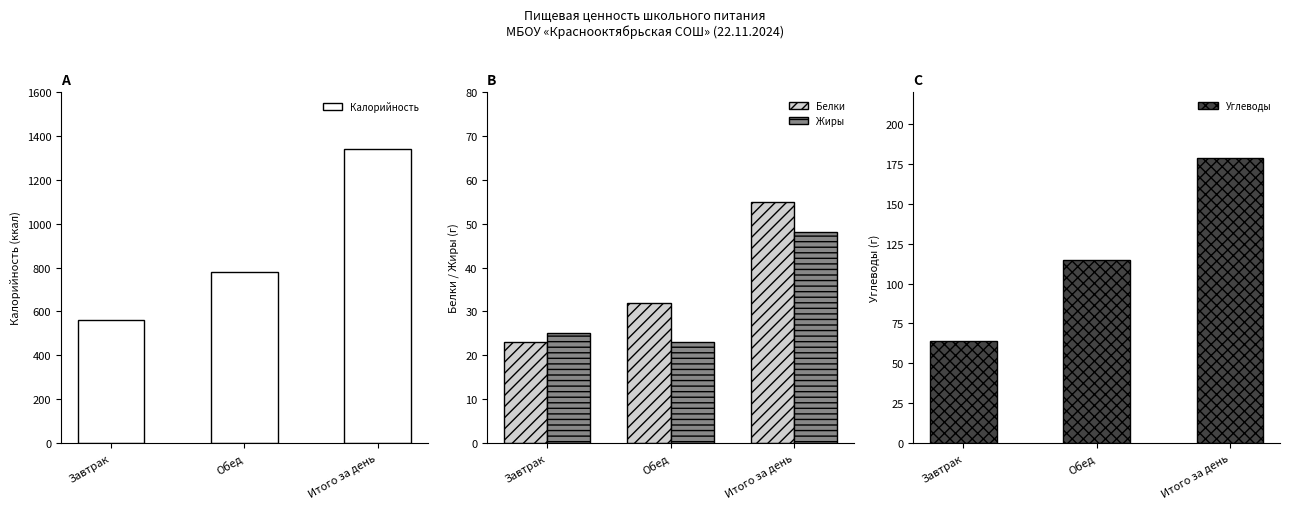

Count the Углеводы values in the range 64 to 179.

3